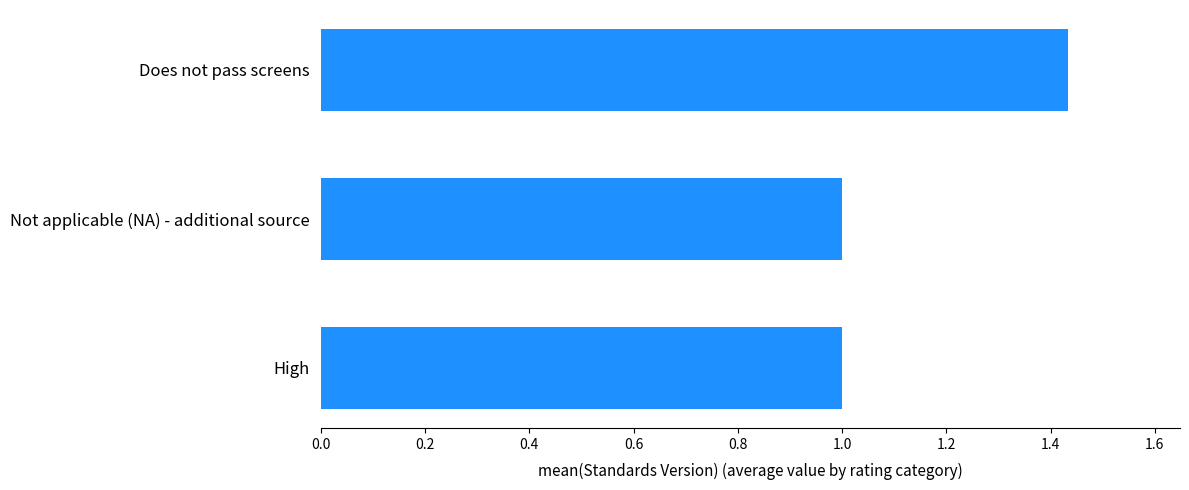

Approximately how many times larger is the value at Not applicable (NA) - additional source compared to High?

1.0